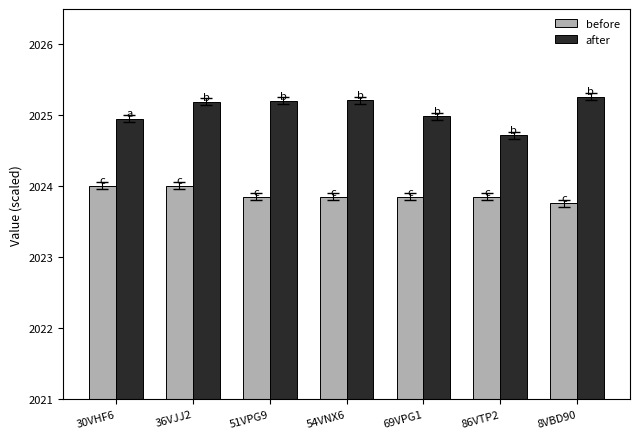

List the series in order of their overall mean, highest first.

after, before